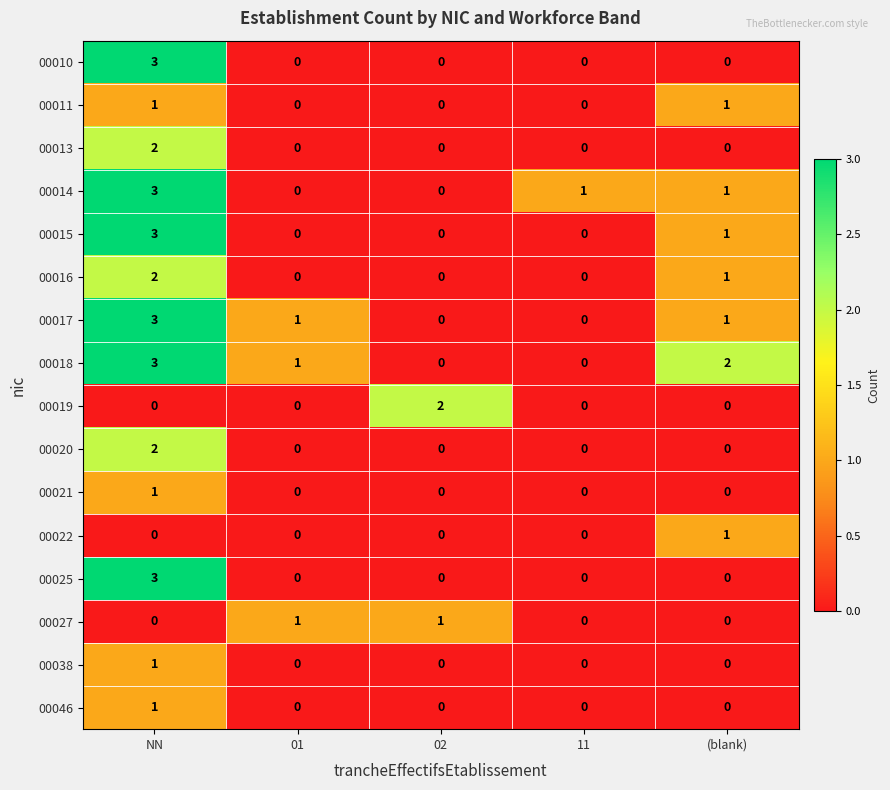

Which series has the largest total across all categories?

00018